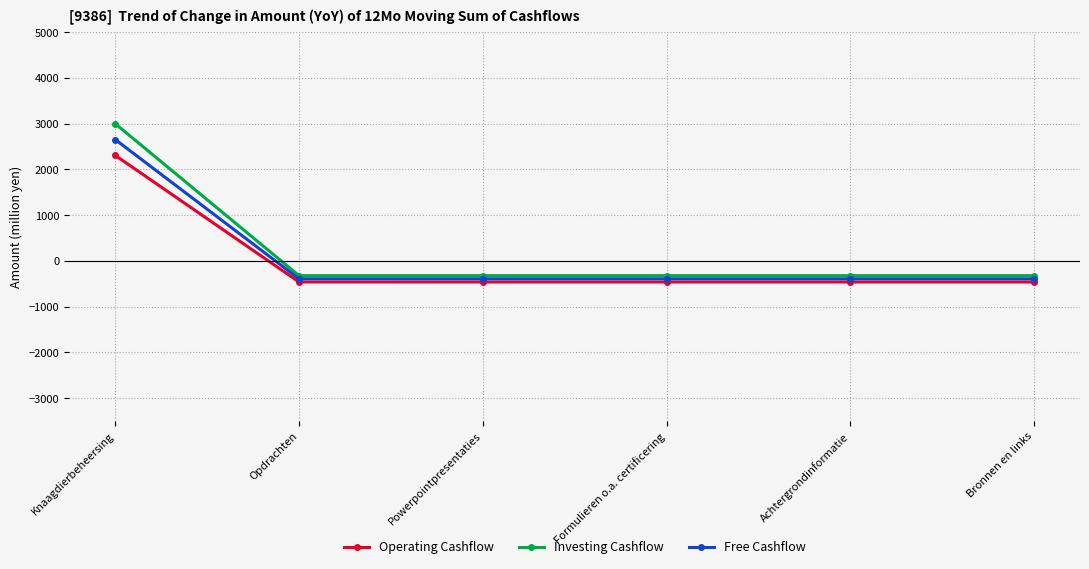

What is the value of the Operating Cashflow point at the 2nd from the left?

-461.4